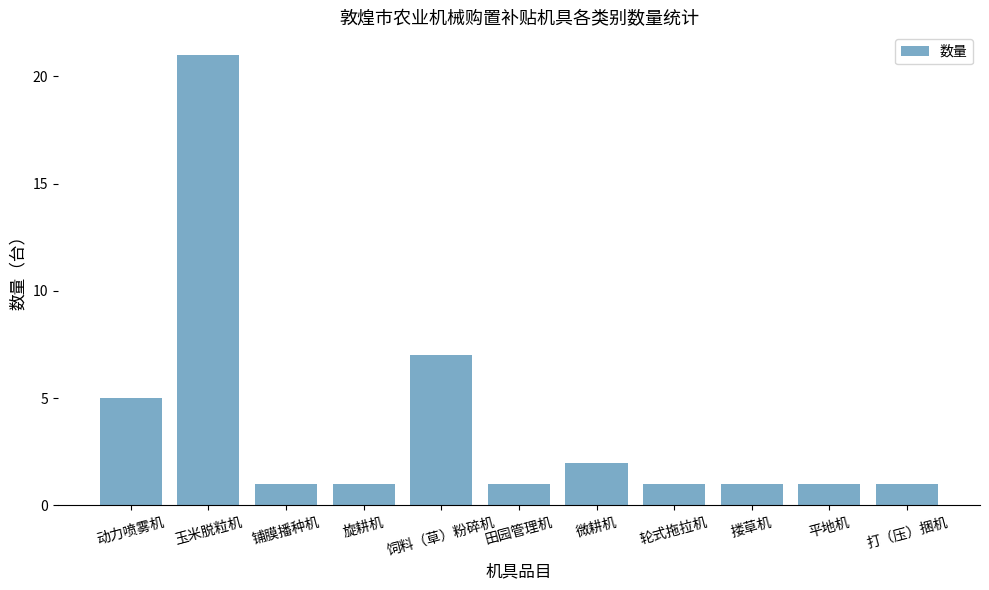

How many distinct data groups are displayed?

1